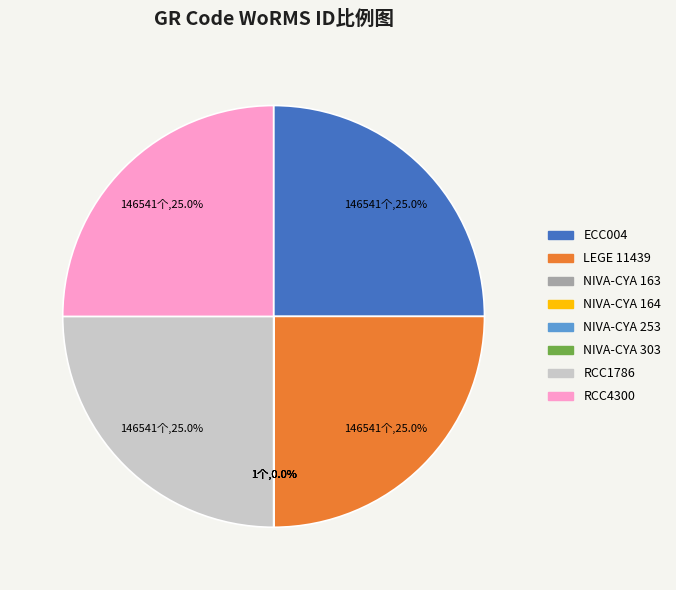

How much of the chart is everything except ECC004?

75.0%